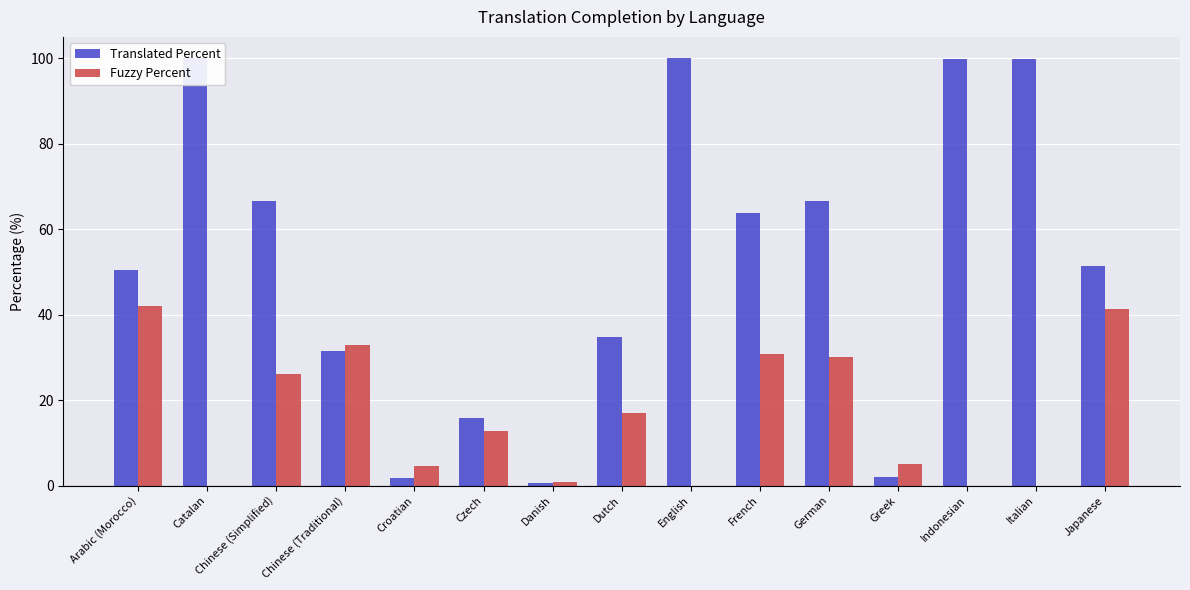

What is the total value across all series at German?

96.5